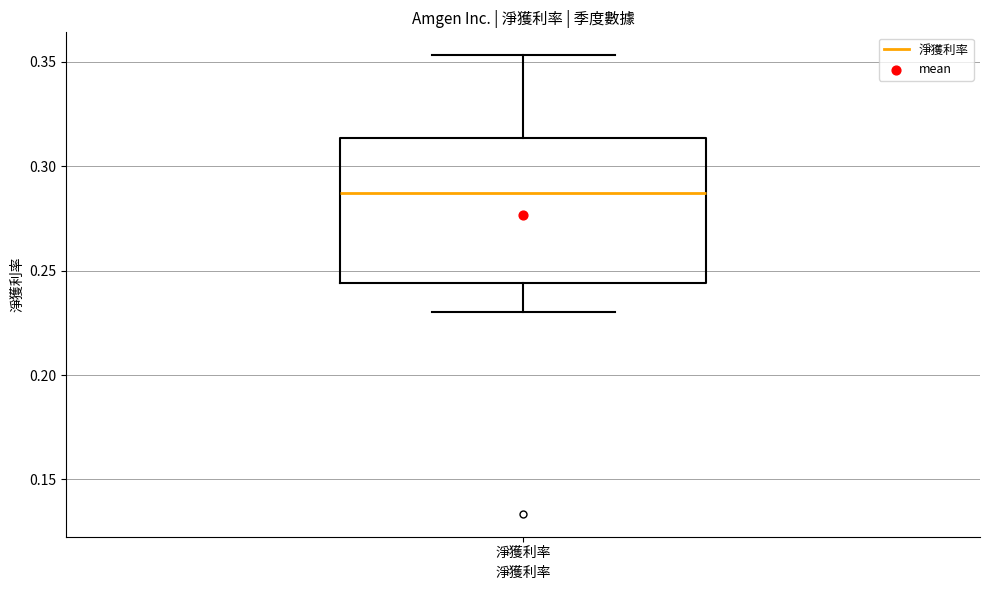

Read this box plot against the y-axis: the position of the median line, the range covered by the box, and the ends of both whiskers. The values are not printed on the chart, so give them approximately, as read against the axis.

median 0.285, box 0.245 to 0.315, whiskers 0.230 to 0.355